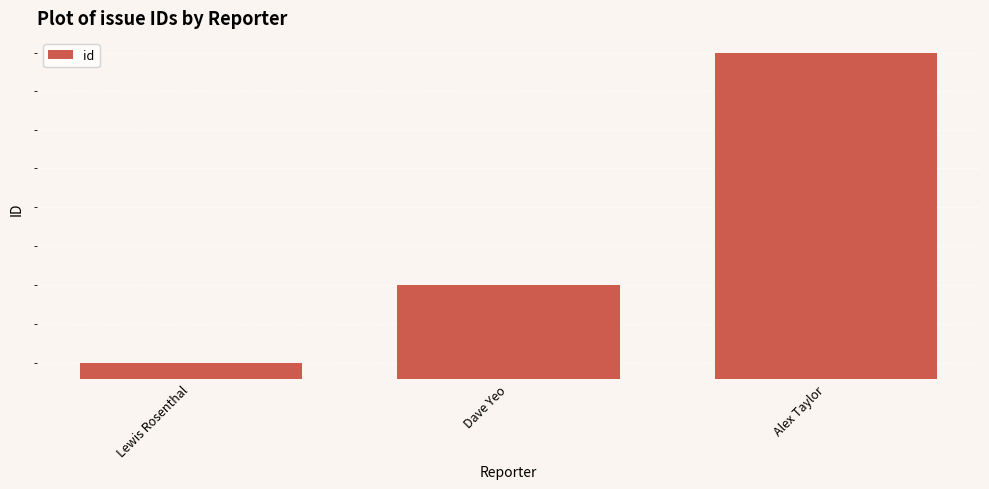

What is the sum of the values at Alex Taylor and Dave Yeo?

189